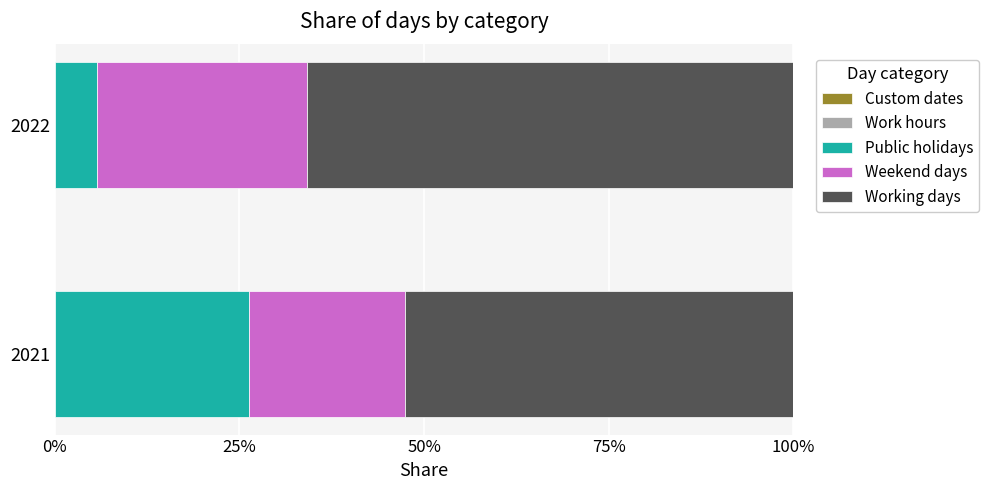

What is the sum of all Public holidays values?

32.0